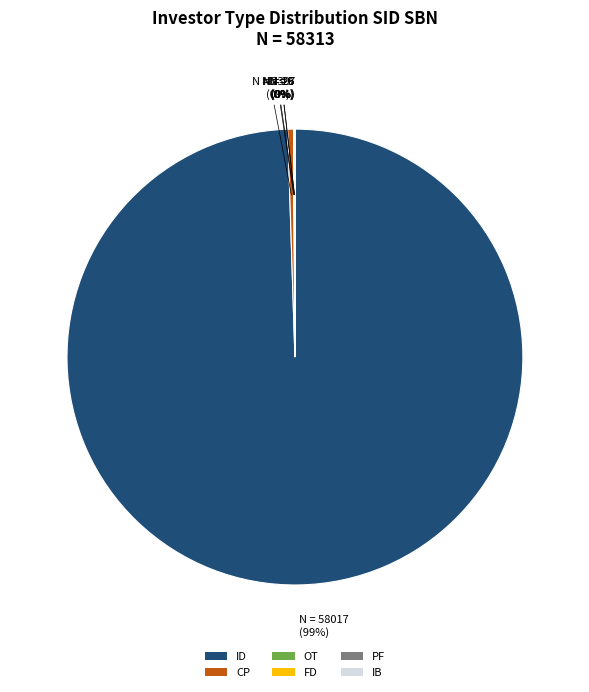

True or false: ID accounts for 99% of the total.

True